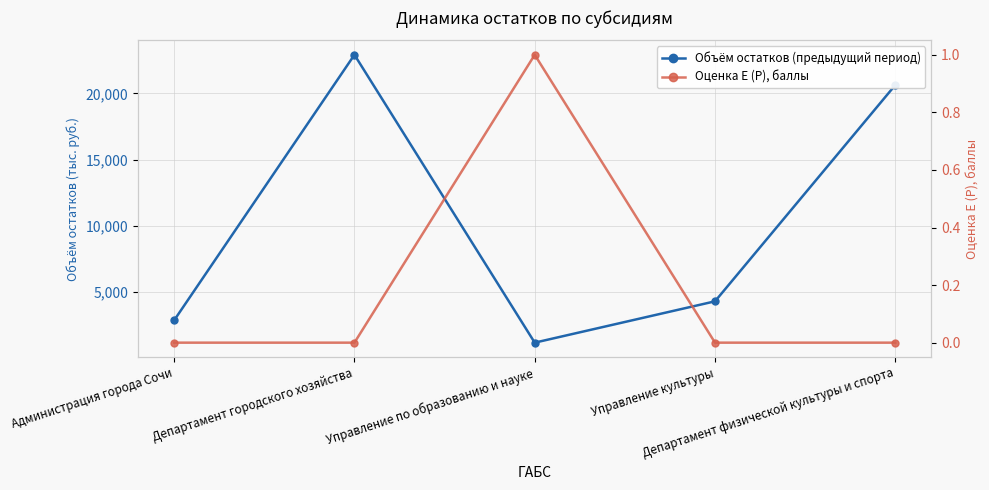

Reading left to right, list all the values displayed in this chart.

Объём остатков (предыдущий период): 2842.4	22922.5	1152.4	4278.8	20636.9
Оценка E (P), баллы: 0.0	0.0	1.0	0.0	0.0